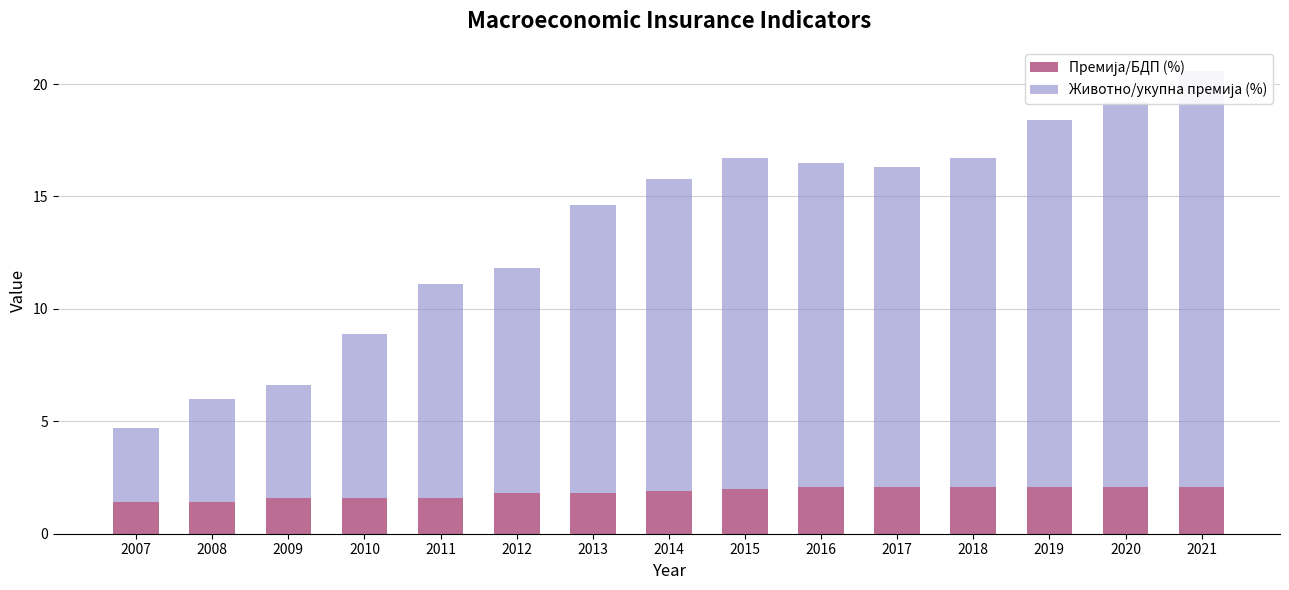

What are all the series names shown in the legend?

Премија/БДП (%), Животно/укупна премија (%)